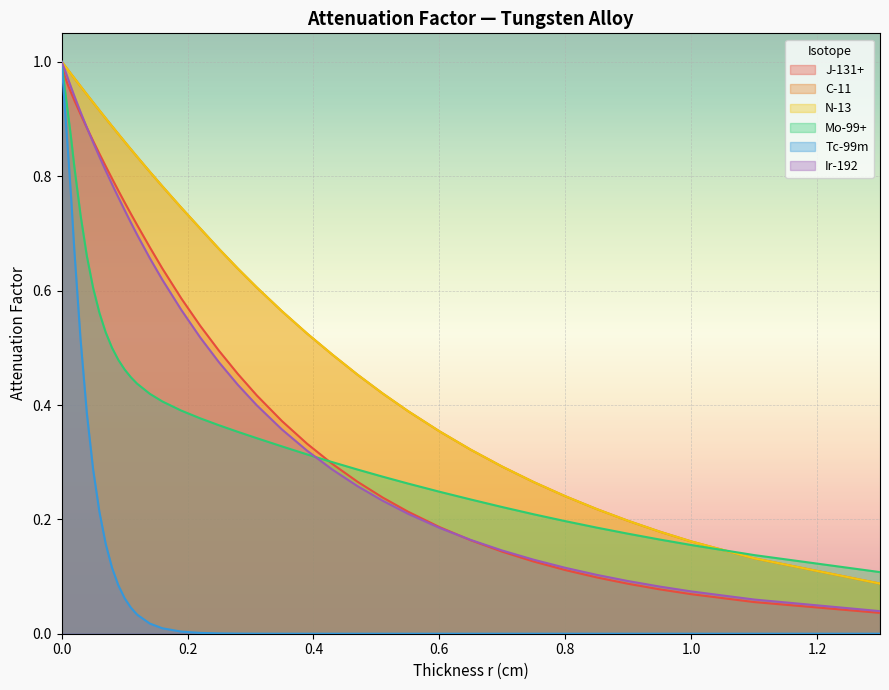

What is the highest value of the Tc-99m series?

1.0